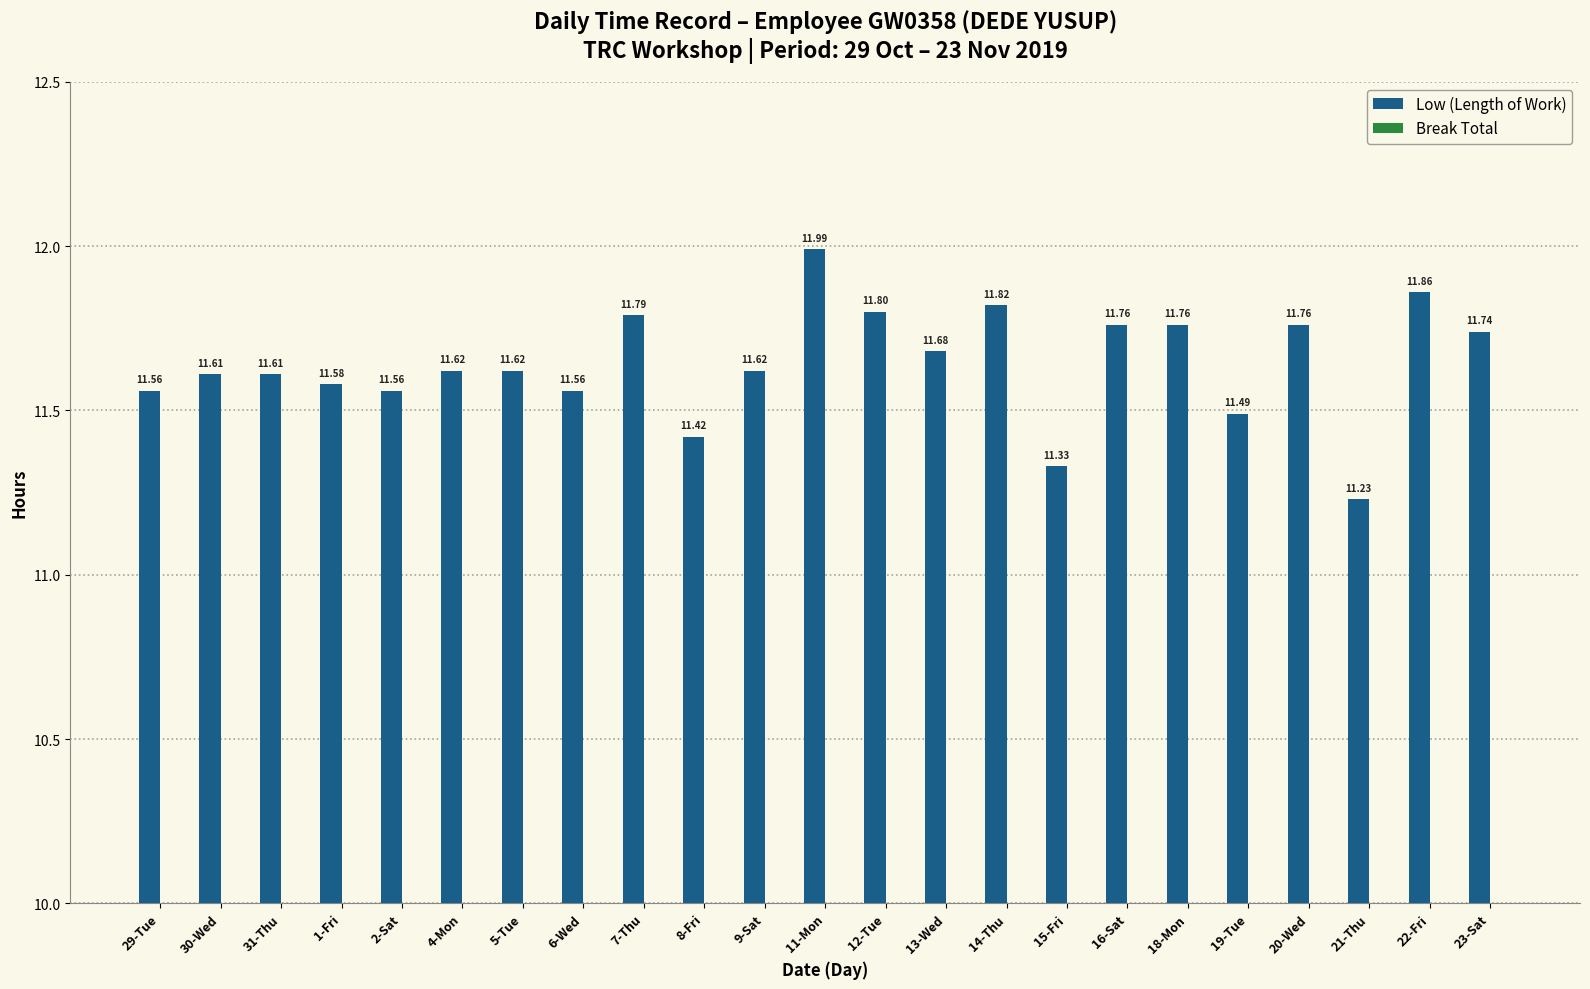

How many categories are shown in the chart?

23